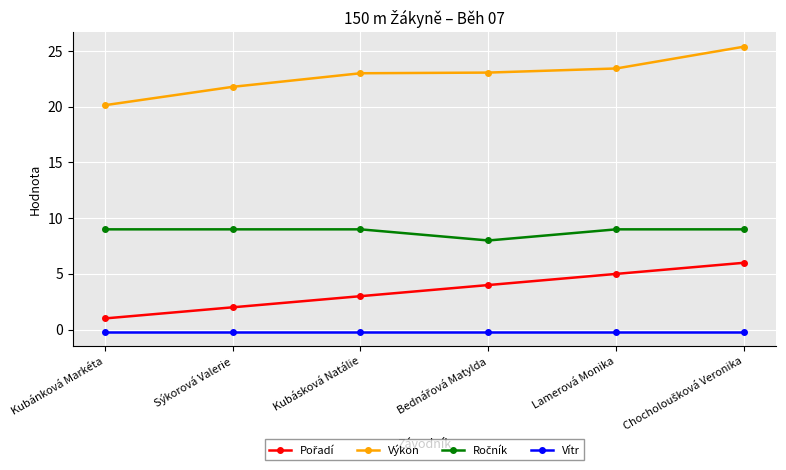

Which series has the largest range (max minus min)?

Výkon